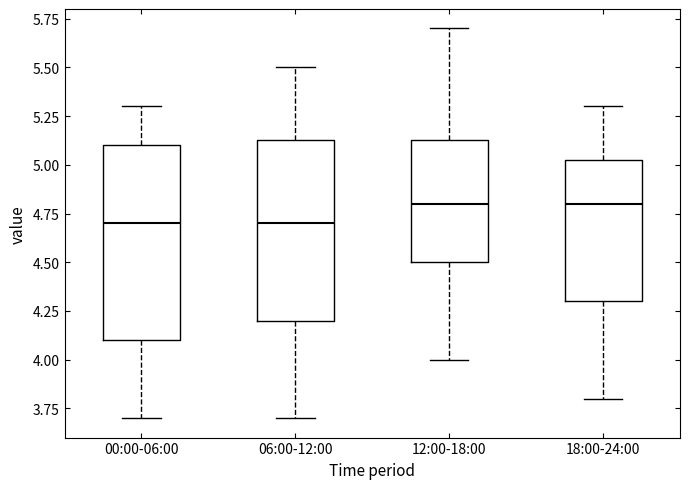

Reading left to right, transcribe this box plot: for each box, give where its median line is, the range the box spans, and where its two whiskers end, as read against the y-axis. The values are not printed on the chart, so give them approximately, as read against the axis.

00:00-06:00: median 4.70, box 4.10 to 5.10, whiskers 3.70 to 5.30
06:00-12:00: median 4.70, box 4.20 to 5.15, whiskers 3.70 to 5.50
12:00-18:00: median 4.80, box 4.50 to 5.15, whiskers 4.00 to 5.70
18:00-24:00: median 4.80, box 4.30 to 5.05, whiskers 3.80 to 5.30